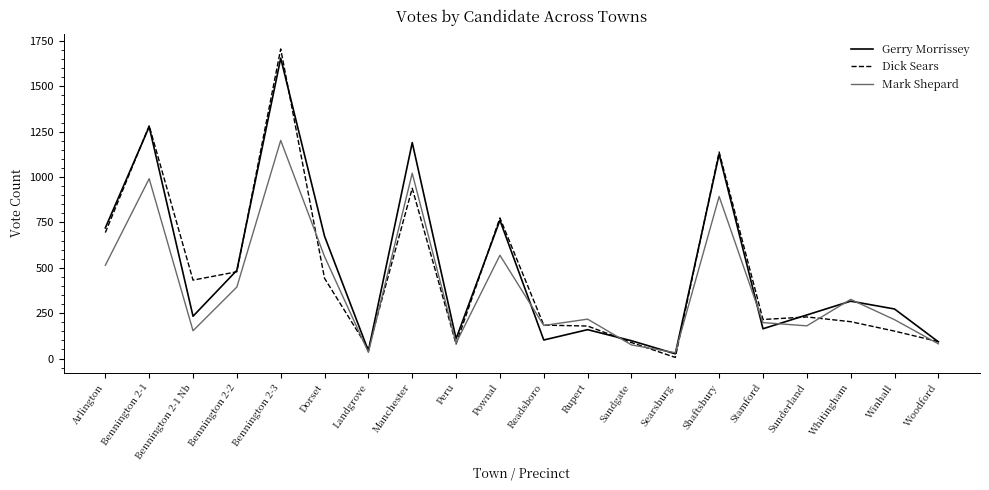

The value of Dick Sears at Winhall is 78. True or false?

False